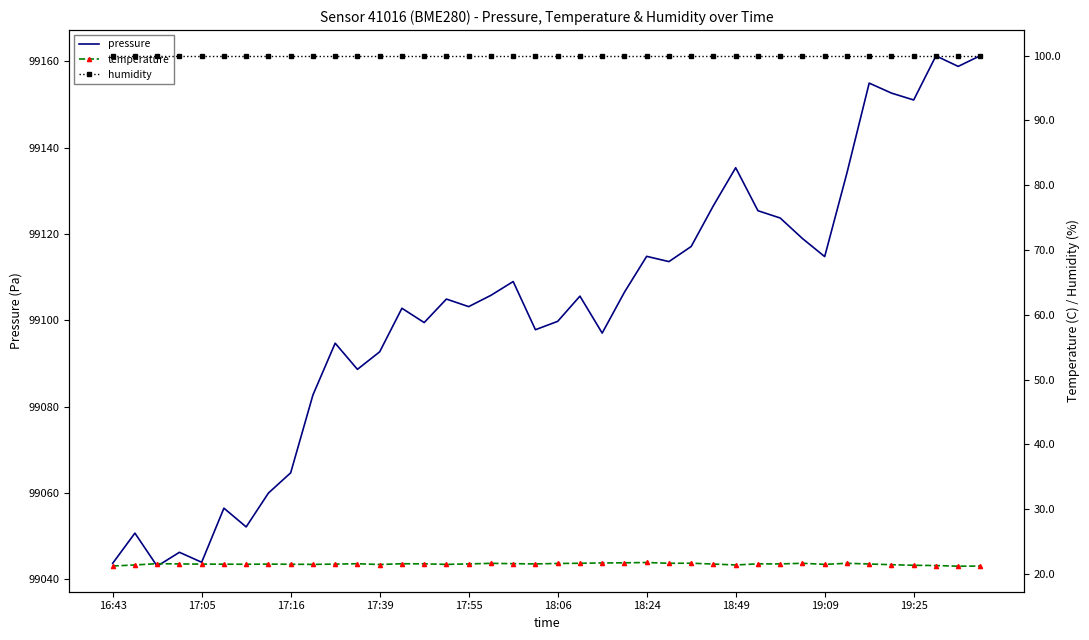

Which series has the largest range (max minus min)?

pressure